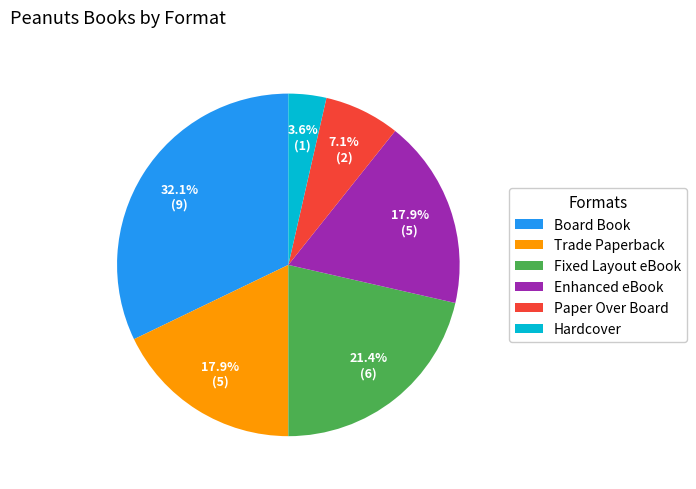

The Hardcover slice represents 4% of the pie. True or false?

True